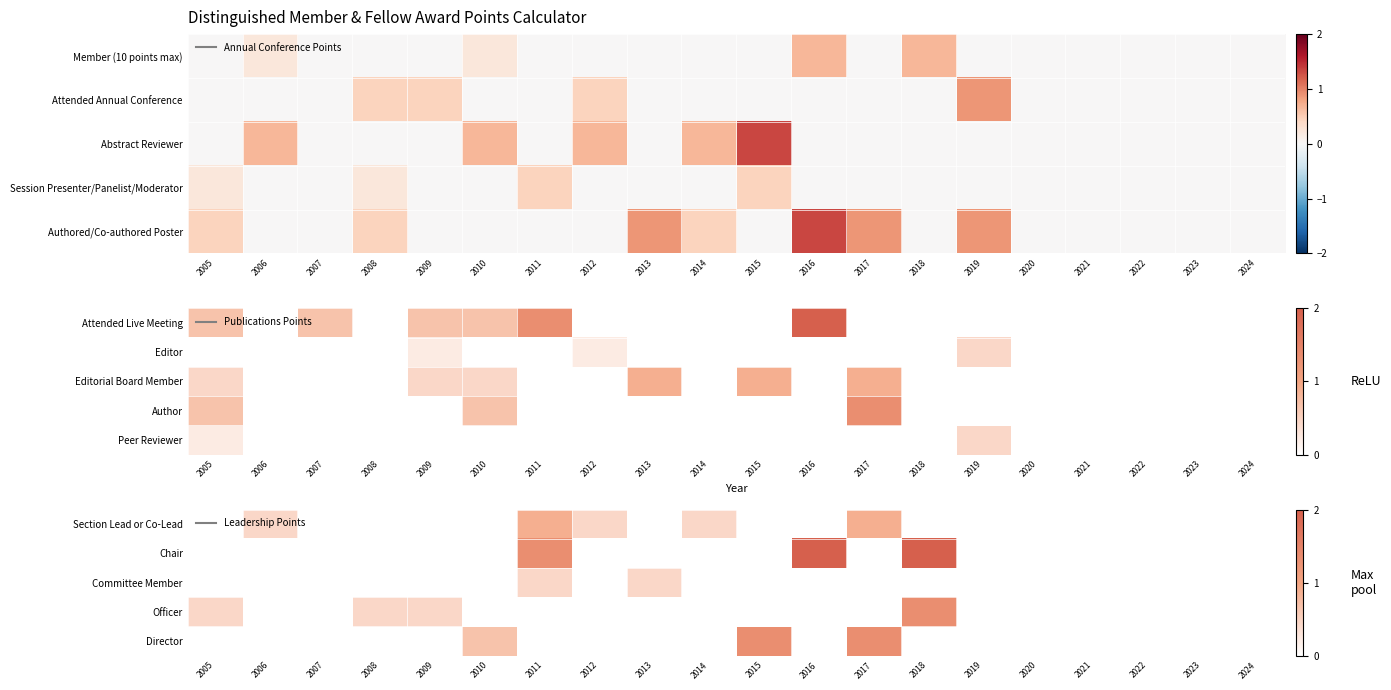

Which has a higher value, 2019 or 2020?

2019